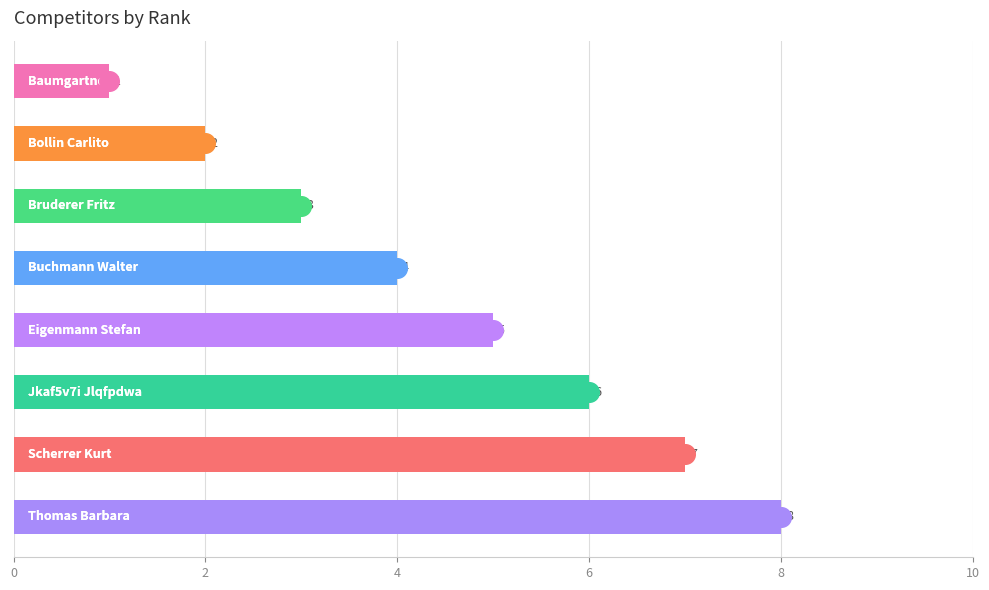

What is the change in value from 8 to 6?

-2